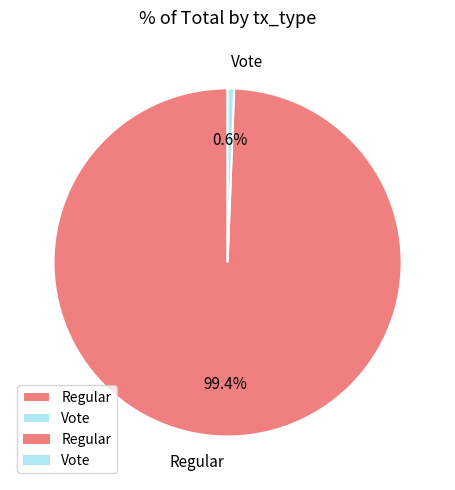

How many segments does this pie chart have?

2